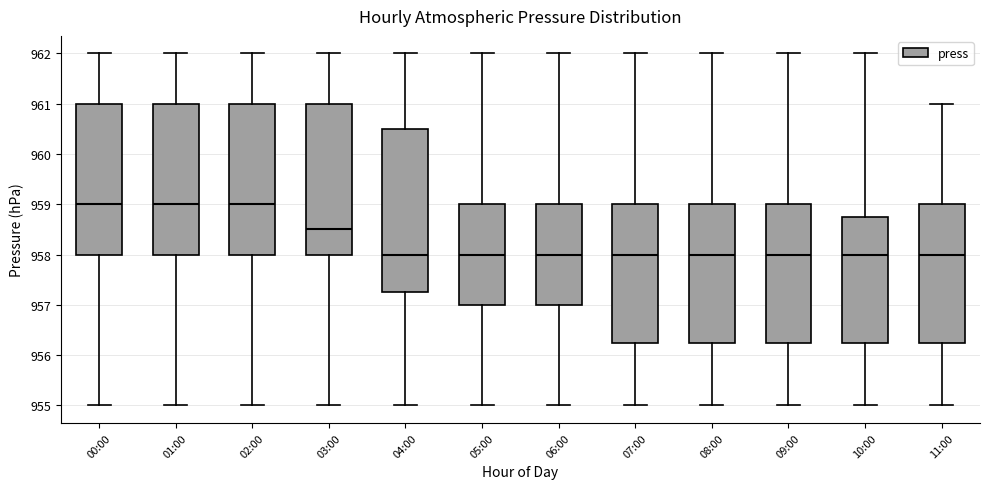

Reading left to right, read every box against the y-axis: the position of its median line, the range the box covers, and the ends of its whiskers. The values are not printed on the chart, so give them approximately, as read against the axis.

00:00: median 959.0, box 958.0 to 961.0, whiskers 955.0 to 962.0
01:00: median 959.0, box 958.0 to 961.0, whiskers 955.0 to 962.0
02:00: median 959.0, box 958.0 to 961.0, whiskers 955.0 to 962.0
03:00: median 958.5, box 958.0 to 961.0, whiskers 955.0 to 962.0
04:00: median 958.0, box 957.3 to 960.5, whiskers 955.0 to 962.0
05:00: median 958.0, box 957.0 to 959.0, whiskers 955.0 to 962.0
06:00: median 958.0, box 957.0 to 959.0, whiskers 955.0 to 962.0
07:00: median 958.0, box 956.3 to 959.0, whiskers 955.0 to 962.0
08:00: median 958.0, box 956.3 to 959.0, whiskers 955.0 to 962.0
09:00: median 958.0, box 956.3 to 959.0, whiskers 955.0 to 962.0
10:00: median 958.0, box 956.3 to 958.8, whiskers 955.0 to 962.0
11:00: median 958.0, box 956.3 to 959.0, whiskers 955.0 to 961.0